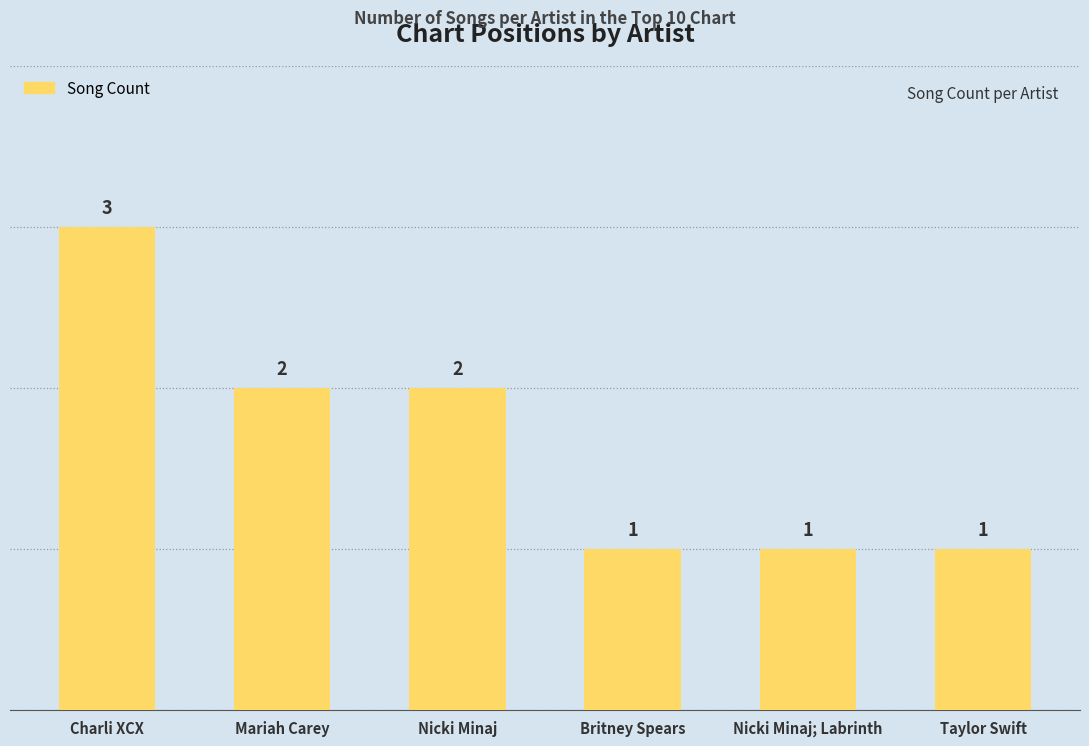

Does the chart contain any negative values?

No